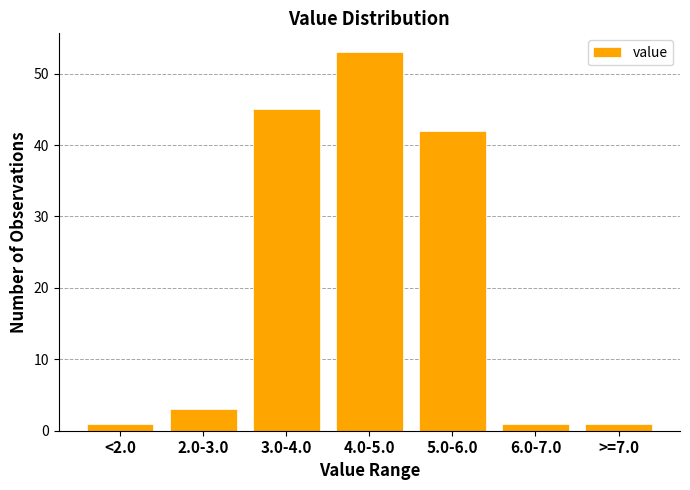

Reading left to right, extract all data points from this chart.

1	3	45	53	42	1	1